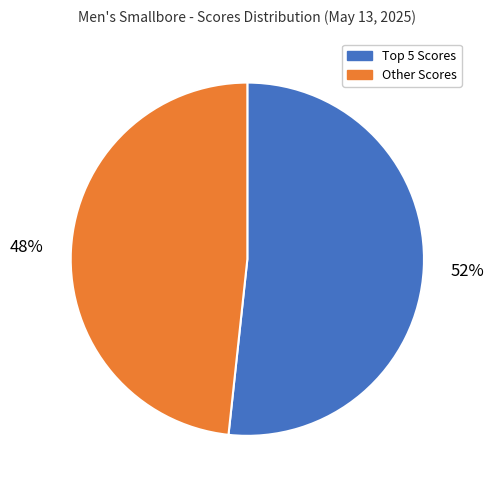

How many slices are in this pie chart?

2